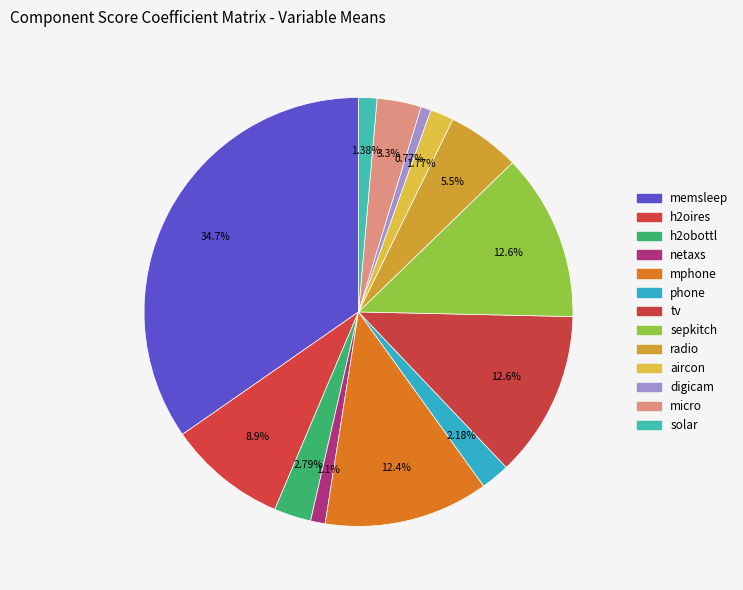

What is the smallest slice in the pie chart?

digicam